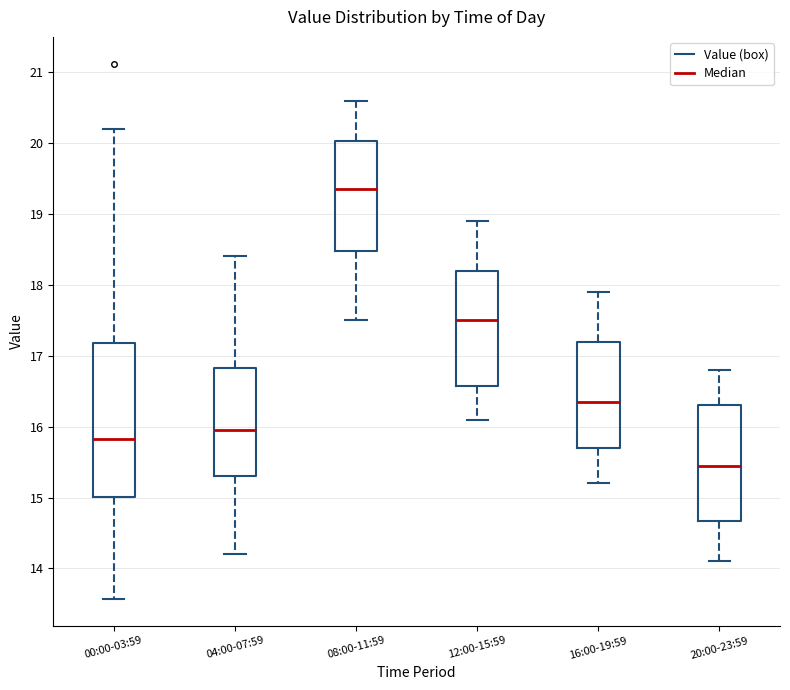

Which box is the tallest, from its lower edge to its upper edge?

00:00-03:59